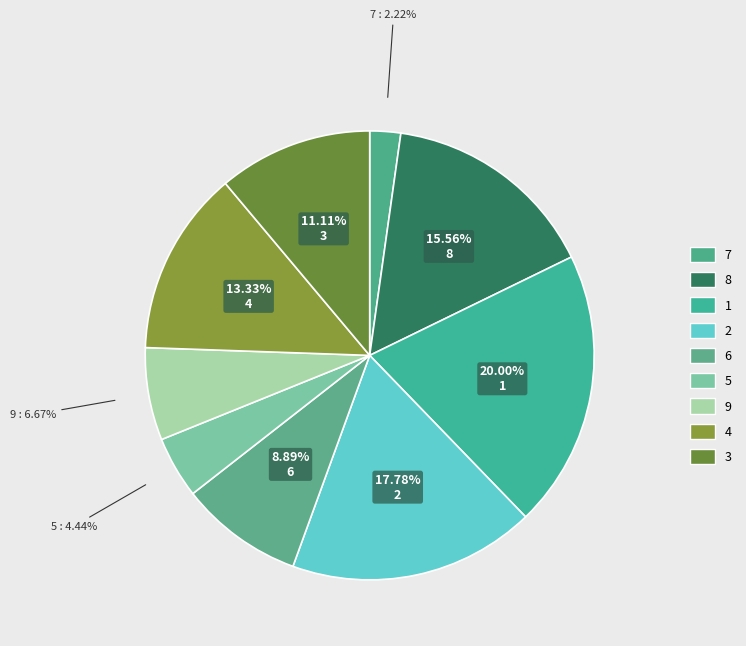

How many segments does this pie chart have?

9